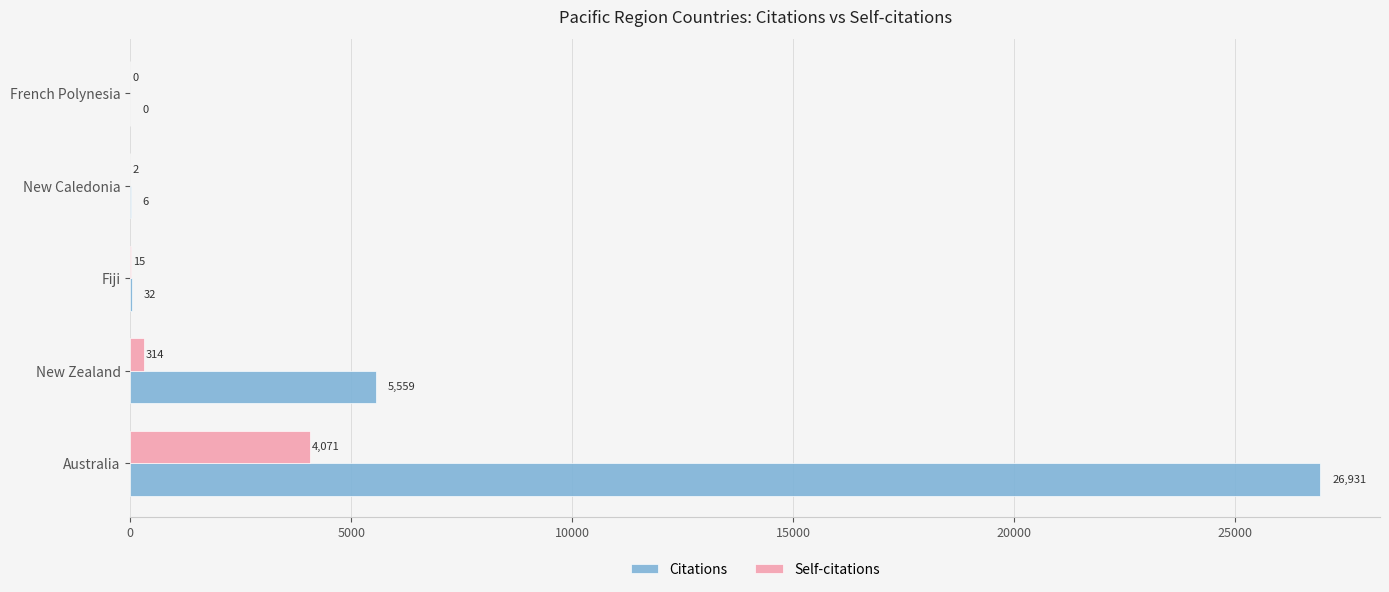

Between New Caledonia and French Polynesia, which series saw the biggest shift?

Citations